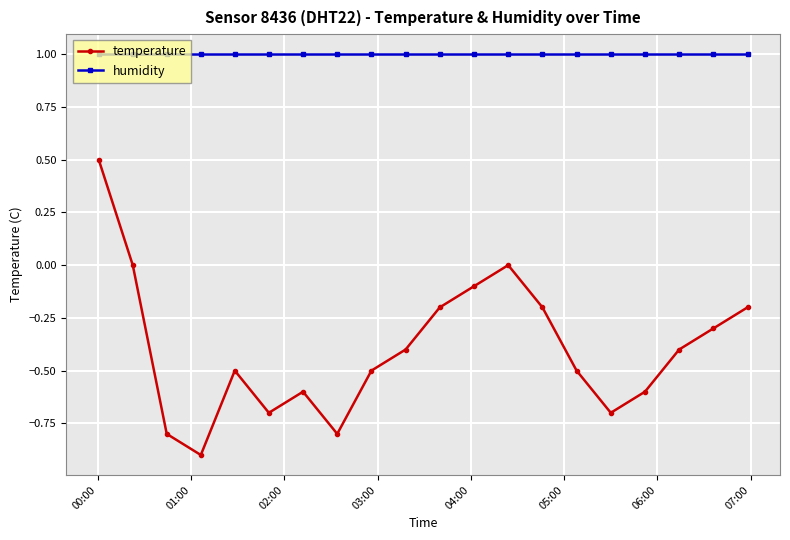

How many categories are shown in the chart?

20